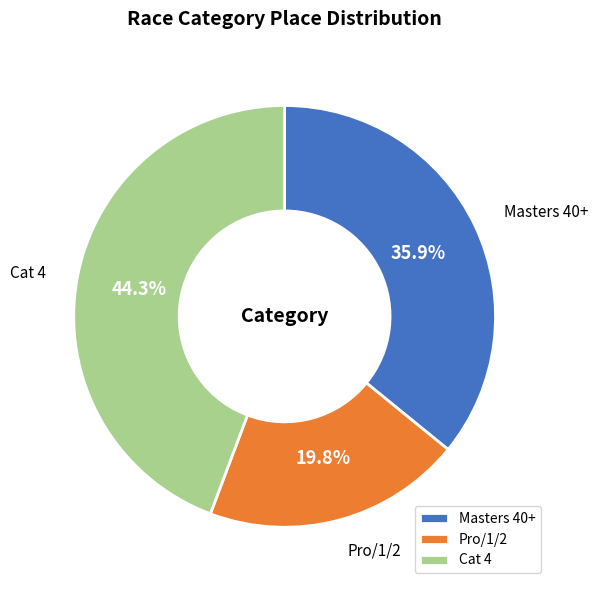

To the nearest percent, what is the difference between the Masters 40+ and Pro/1/2 slice percentages?

16%